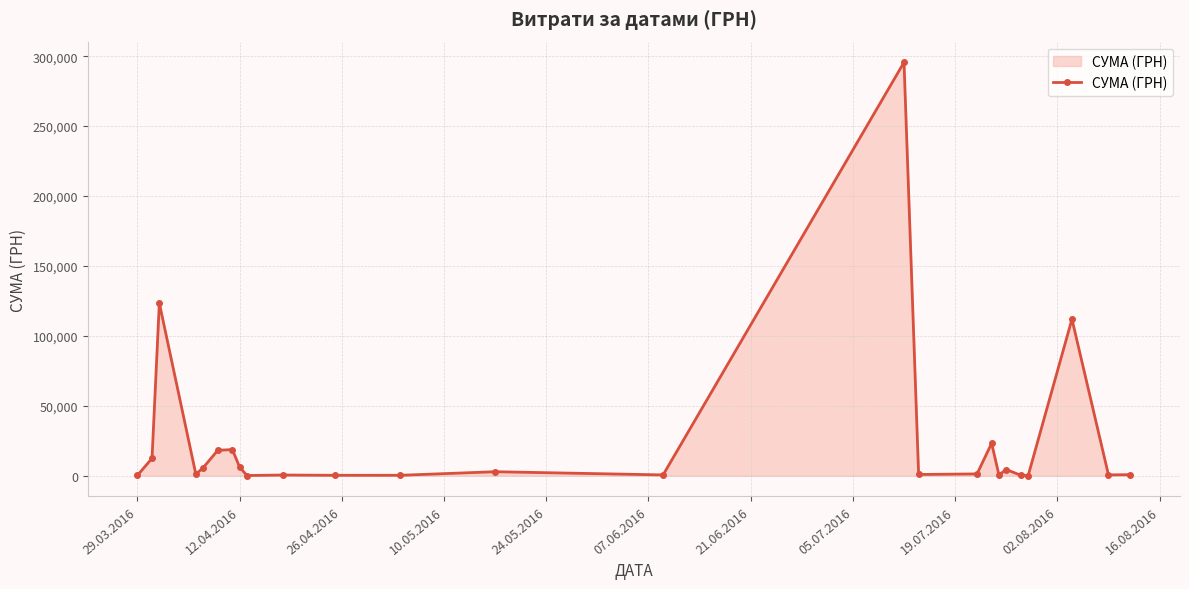

What is the greatest value displayed?

295638.6